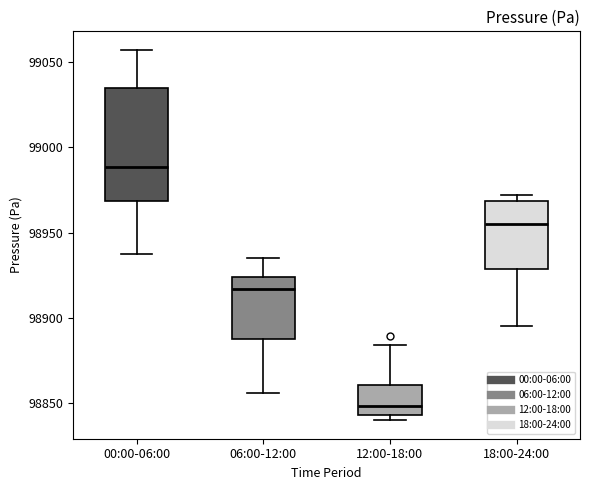

Reading left to right, transcribe this box plot: for each box, give where its median line is, the range the box spans, and where its two whiskers end, as read against the y-axis. The values are not printed on the chart, so give them approximately, as read against the axis.

00:00-06:00: median 98990, box 98970 to 99035, whiskers 98935 to 99055
06:00-12:00: median 98915, box 98885 to 98925, whiskers 98855 to 98935
12:00-18:00: median 98850, box 98845 to 98860, whiskers 98840 to 98885
18:00-24:00: median 98955, box 98930 to 98970, whiskers 98895 to 98970 (just above the box's upper edge)